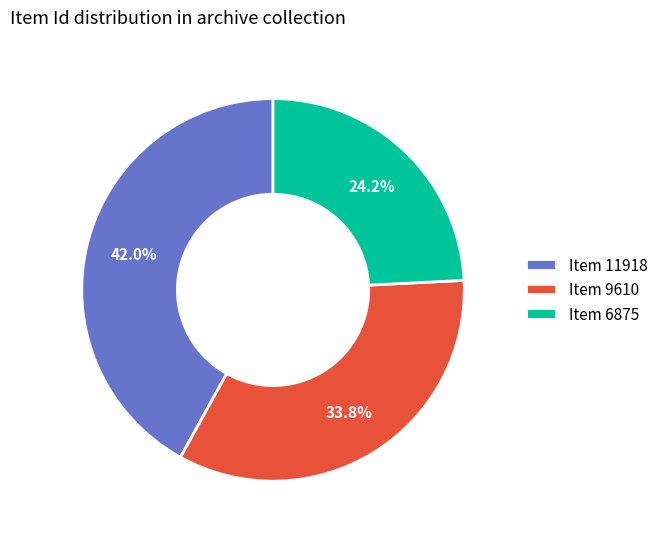

What percentage is NOT represented by Item 11918?

58.0%